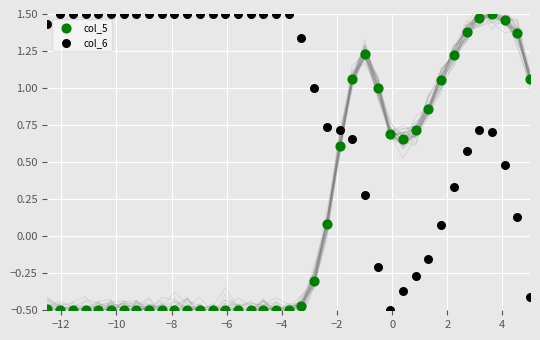

Across all data points, what is the range of X values (max minus min)?

17.5